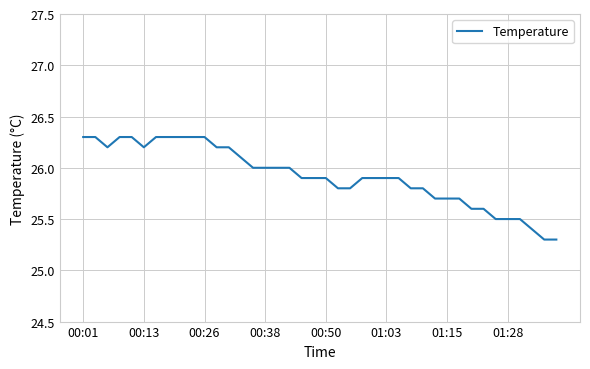

What is the minimum value shown in the chart?

25.3